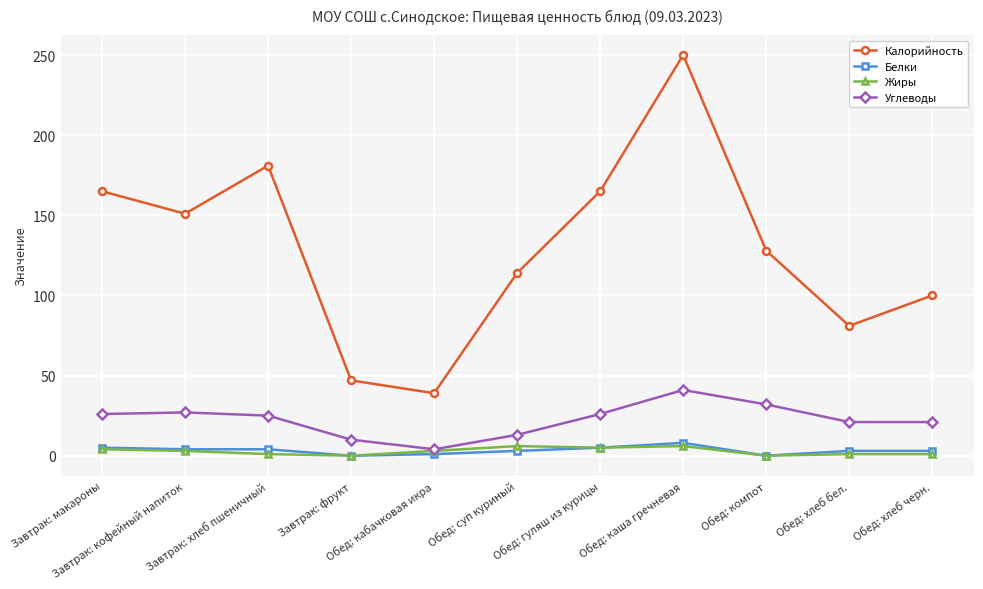

At how many categories does at least one series exceed 205?

1